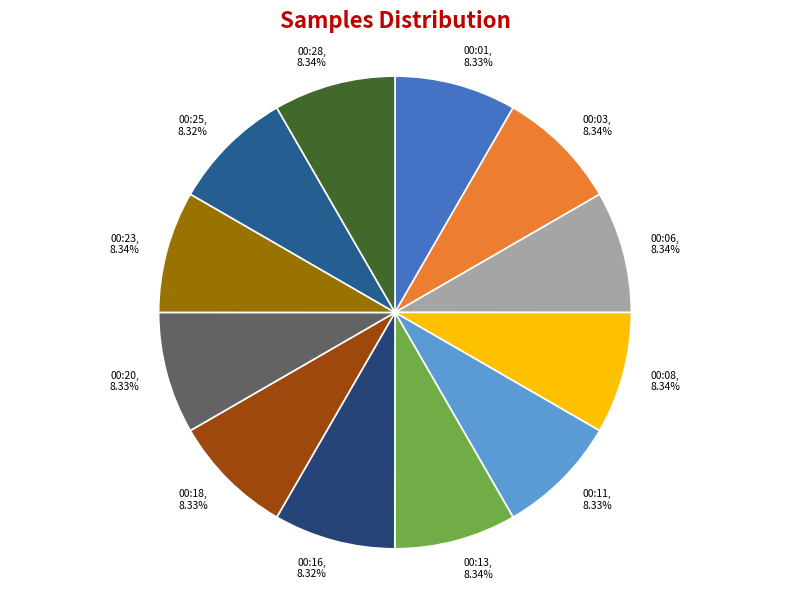

True or false: 00:28 accounts for 17% of the total.

False